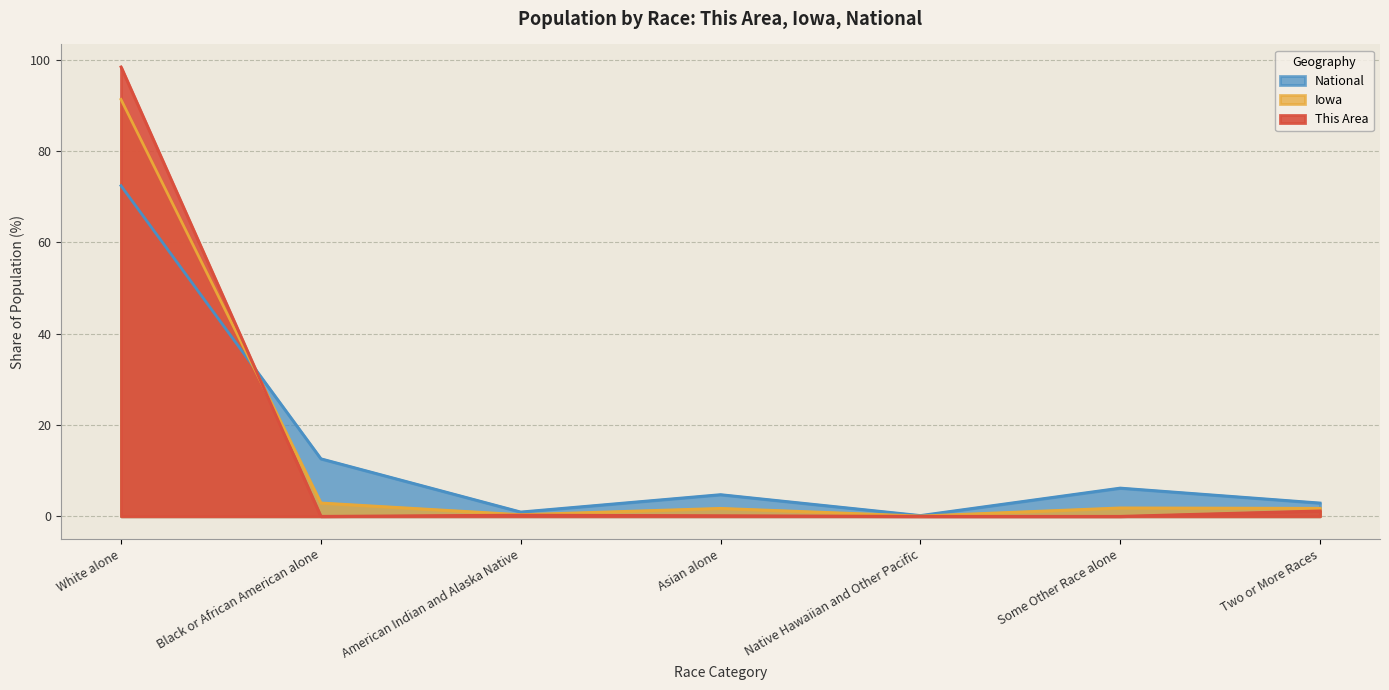

At which label does This Area reach its minimum?

Black or African American alone